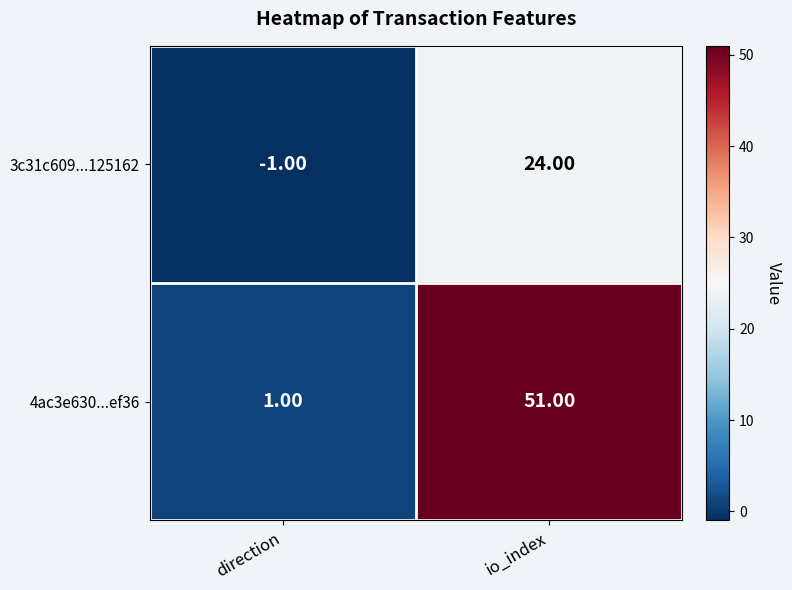

What is the difference between the 4ac3e630...ef36 values at io_index and direction?

50